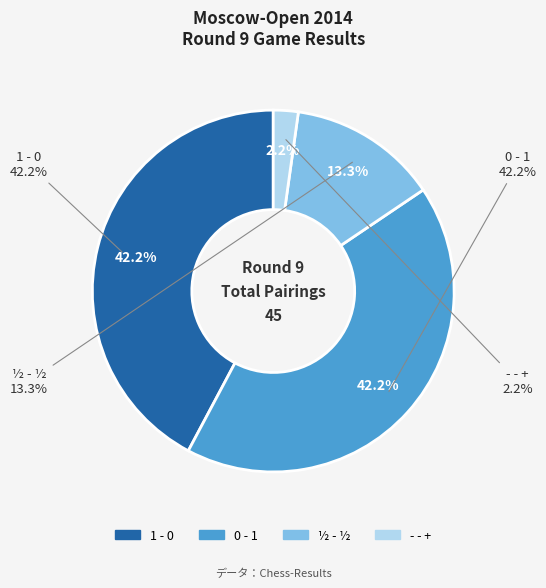

What is the smallest slice in the pie chart?

- - +